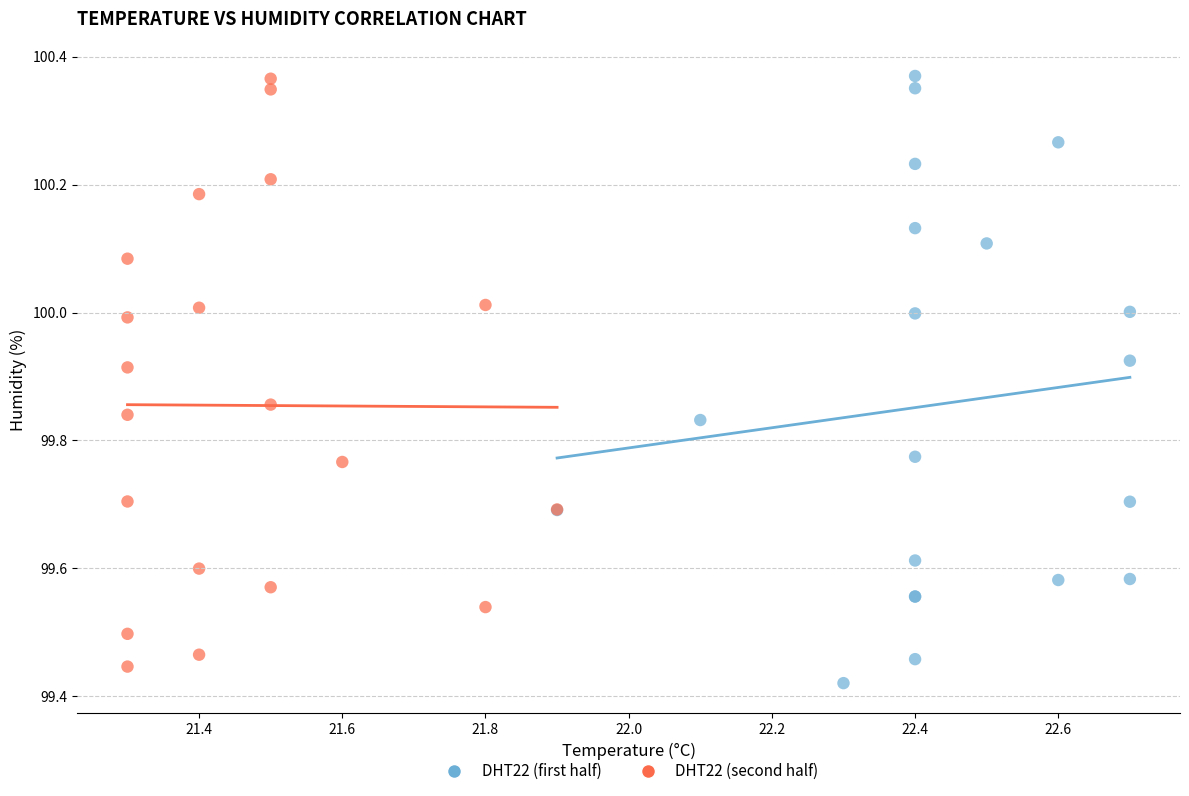

What are all the series names shown in the legend?

DHT22 (first half), DHT22 (second half)